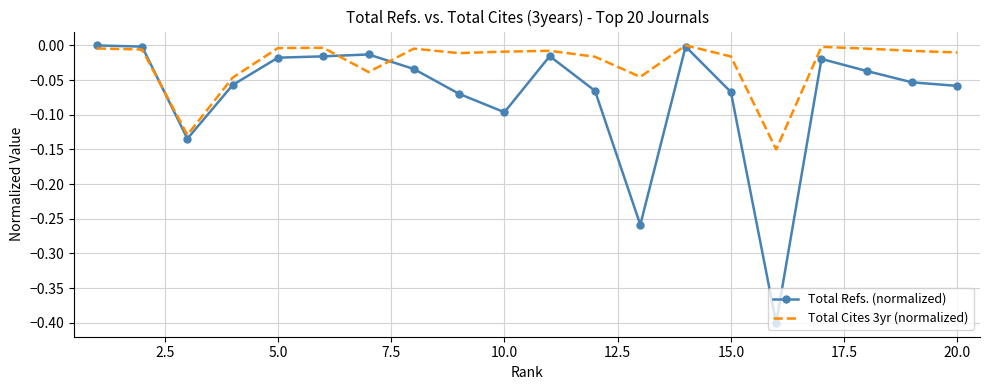

Which series has the widest spread of values?

Total Refs. (normalized)